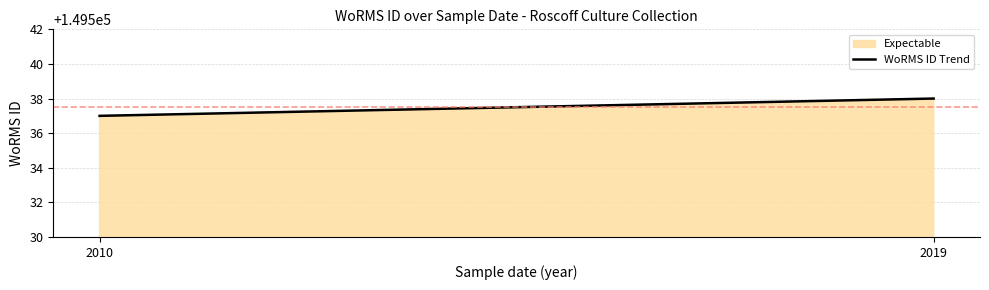

True or false: the data shows 64544 at 10-07-2010.

False